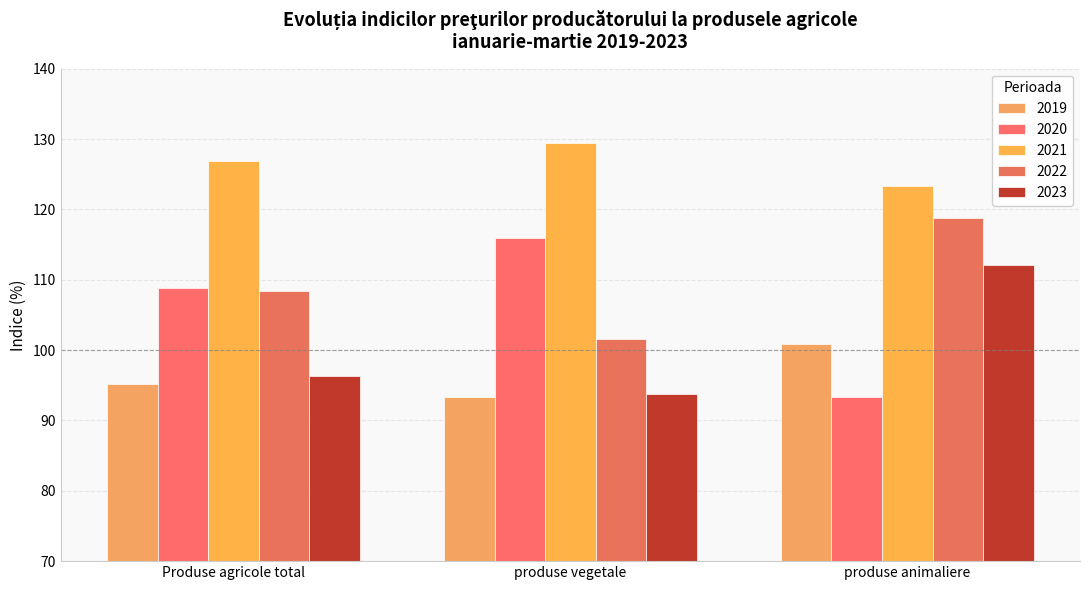

The 2019 series shows 156.5 at produse animaliere. True or false?

False